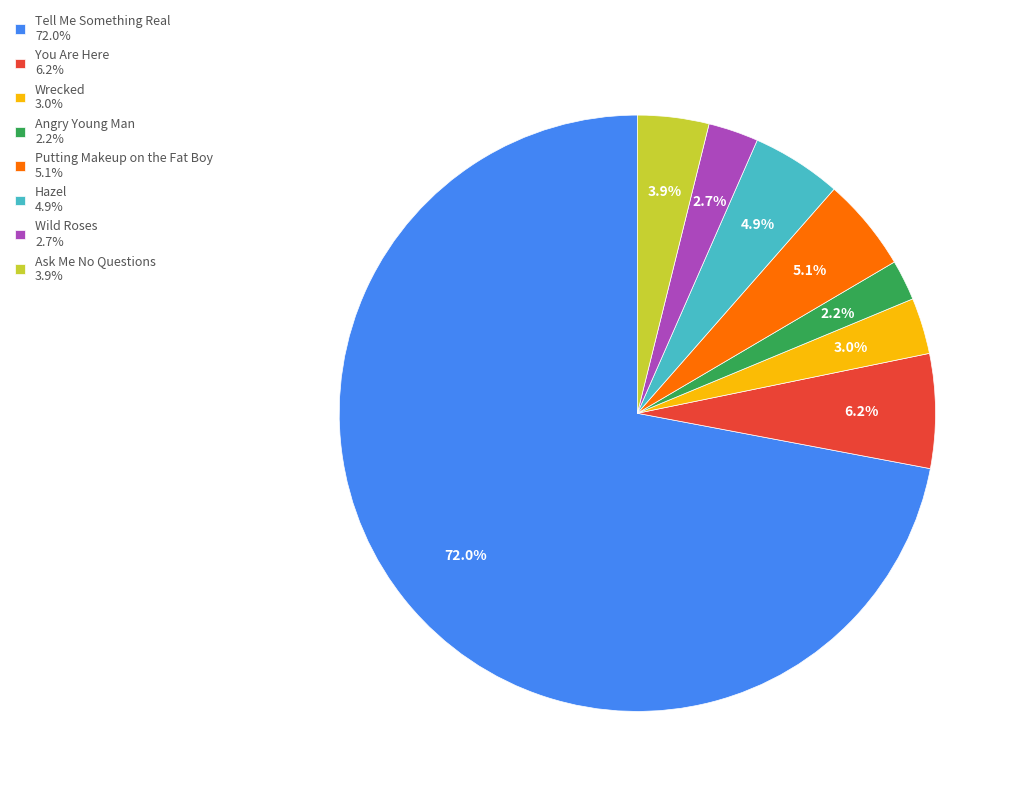

Which category accounts for the majority?

Tell Me Something Real